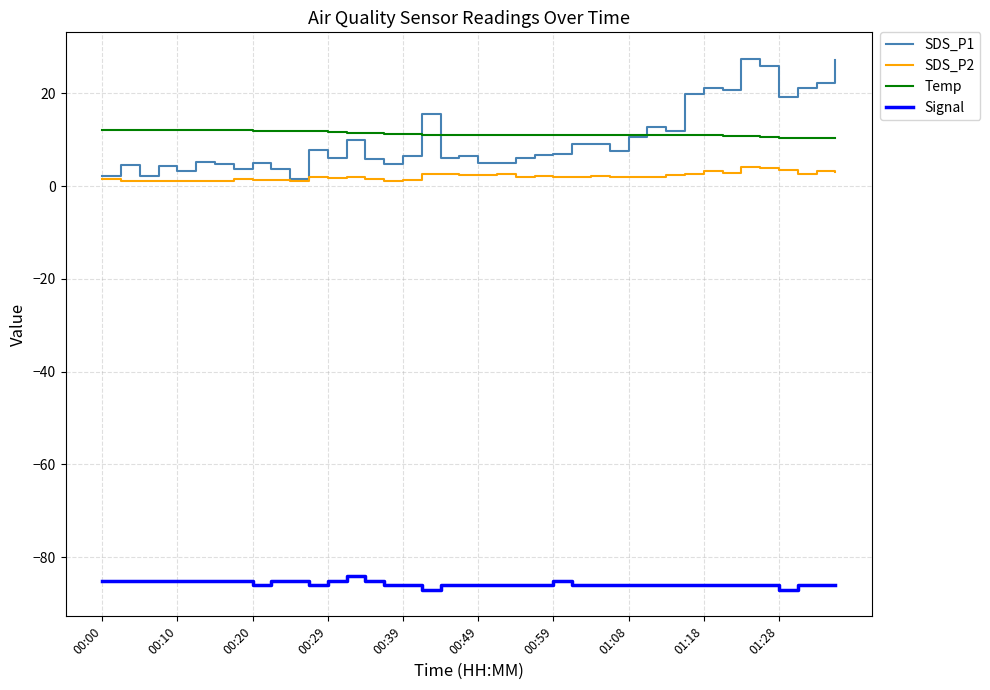

True or false: Signal and Temp cross at least once.

False